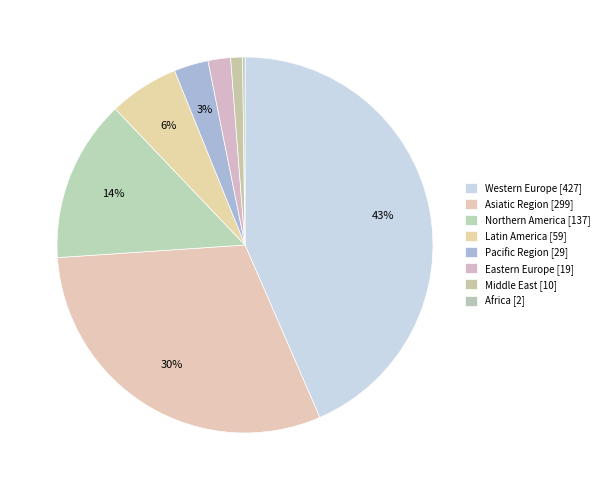

Is Latin America the majority of the pie?

No